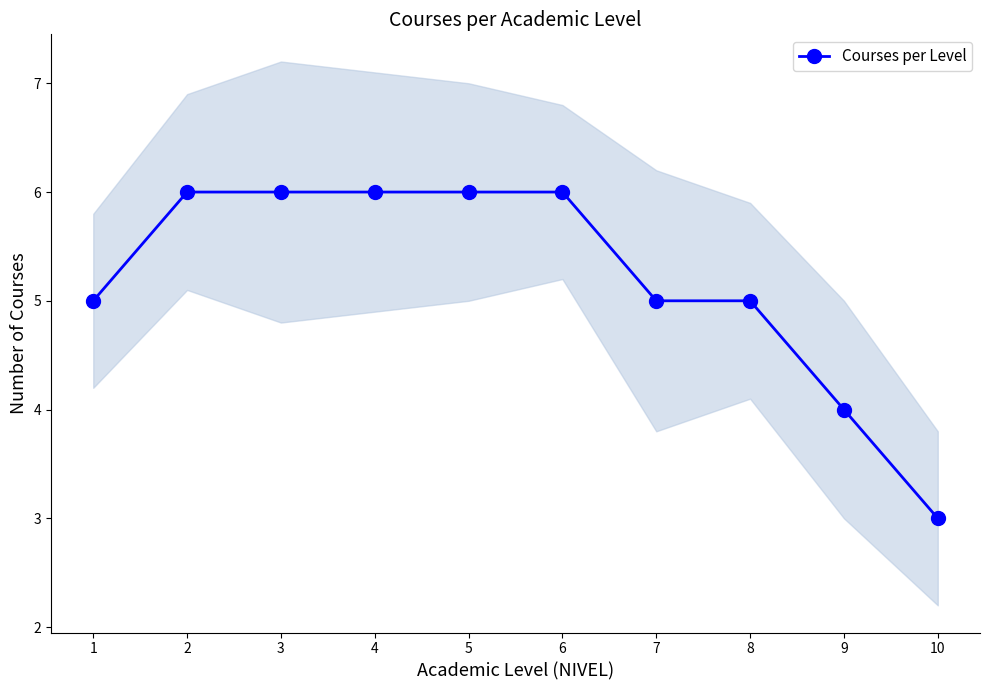

The value at 3 is 6. True or false?

True